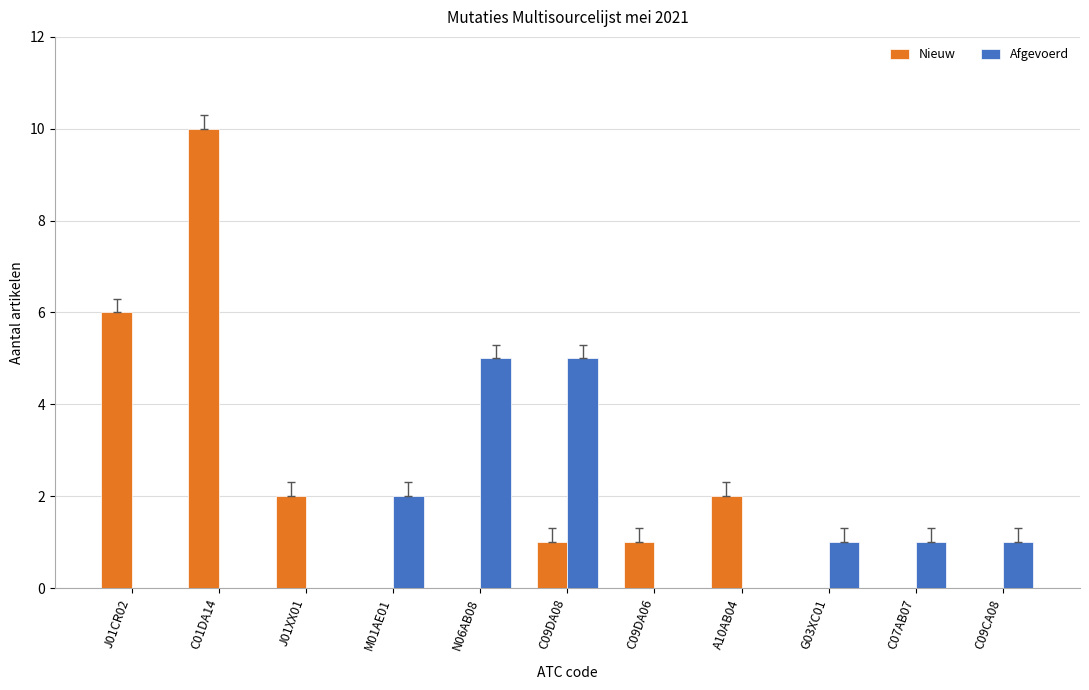

Which series changed the most between J01CR02 and G03XC01?

Nieuw